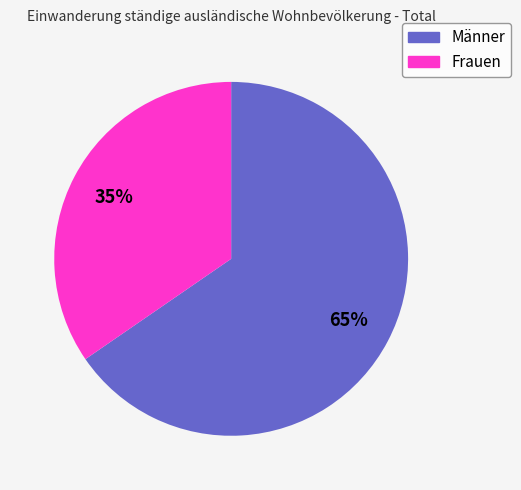

How many segments does this pie chart have?

2